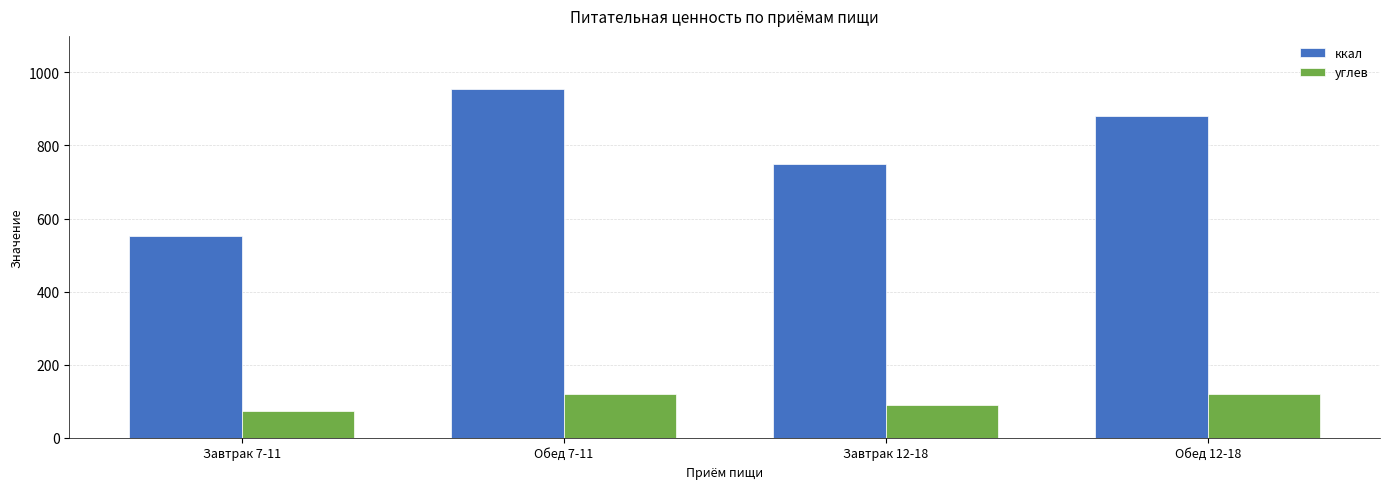

What value does the ккал series have at Завтрак 7-11?

551.6